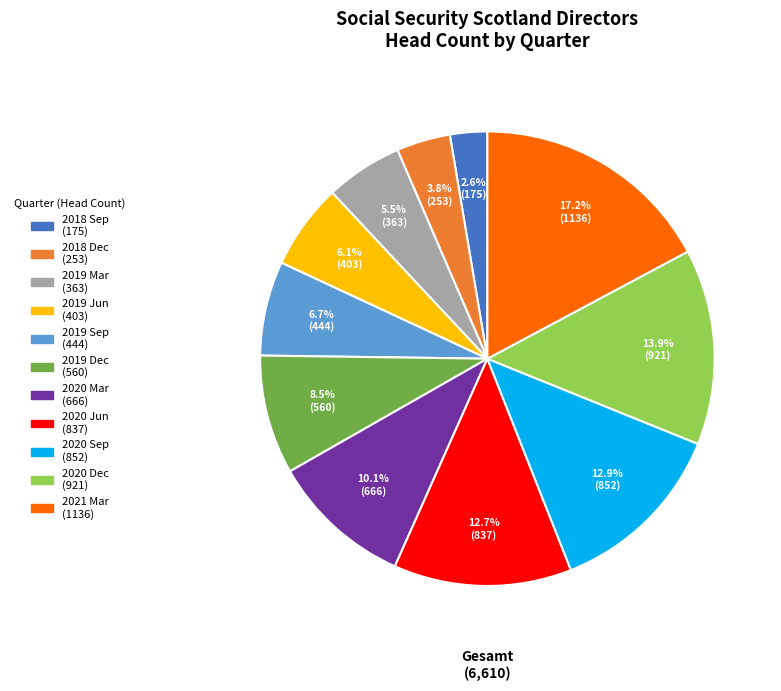

True or false: 2019 Mar accounts for 1% of the total.

False